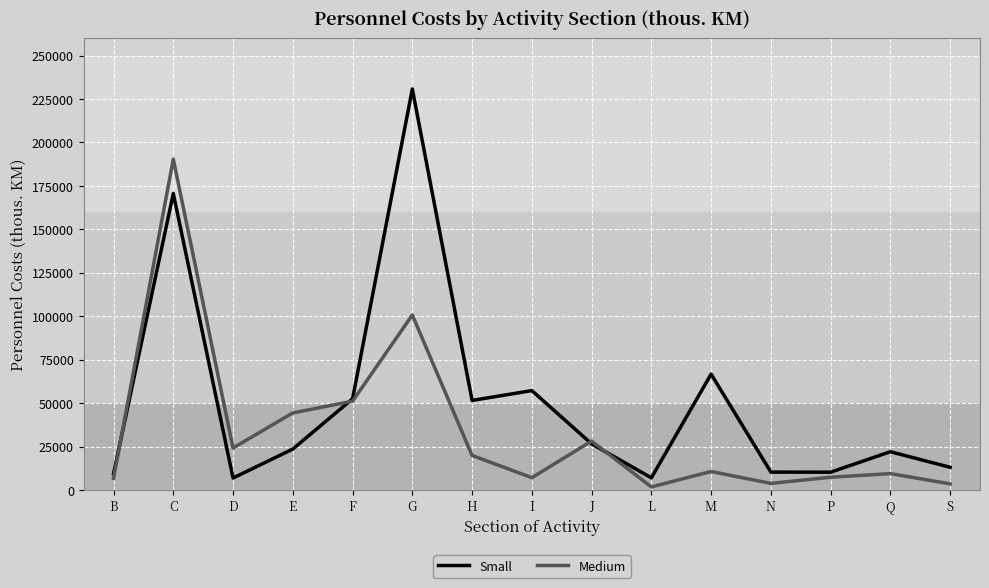

Which series changed the most between L and P?

Medium